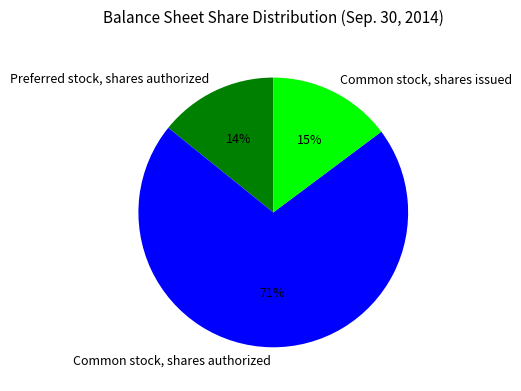

Which slice is the smallest?

Preferred stock, shares authorized